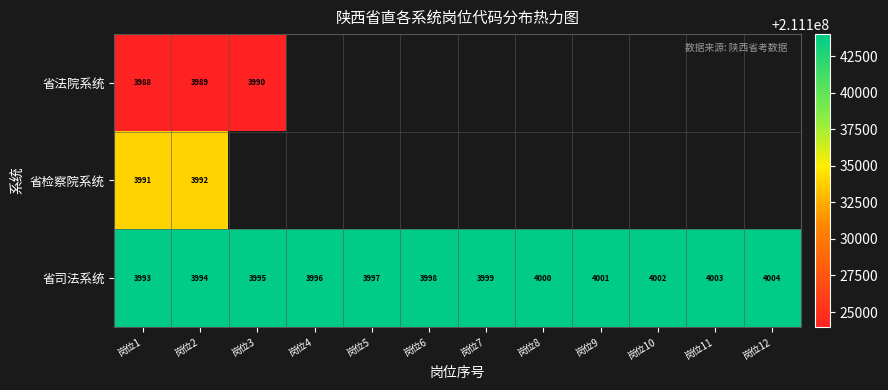

Between 岗位2 and 岗位9, which is larger?

岗位9